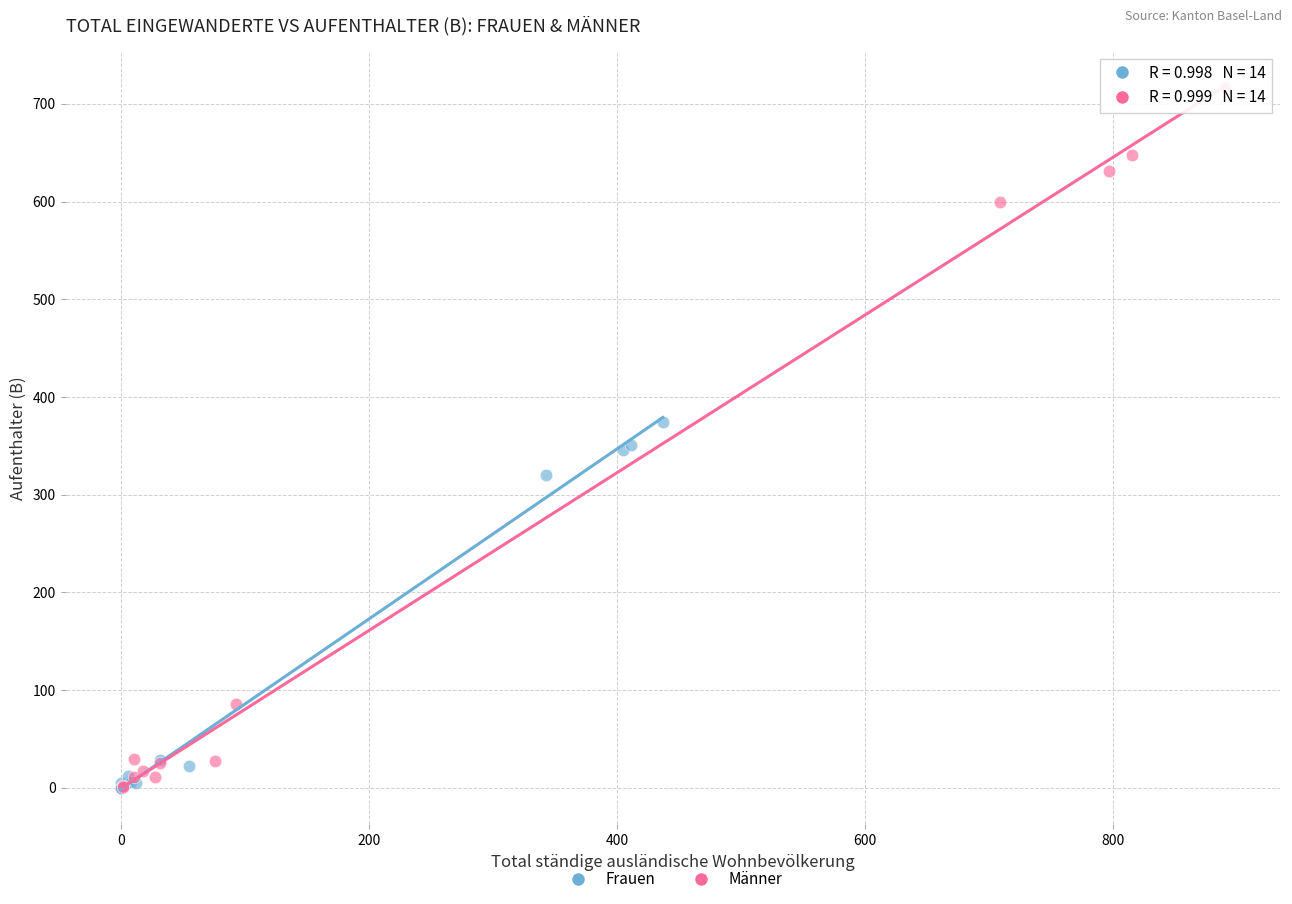

Which series contains the highest Y value?

Männer